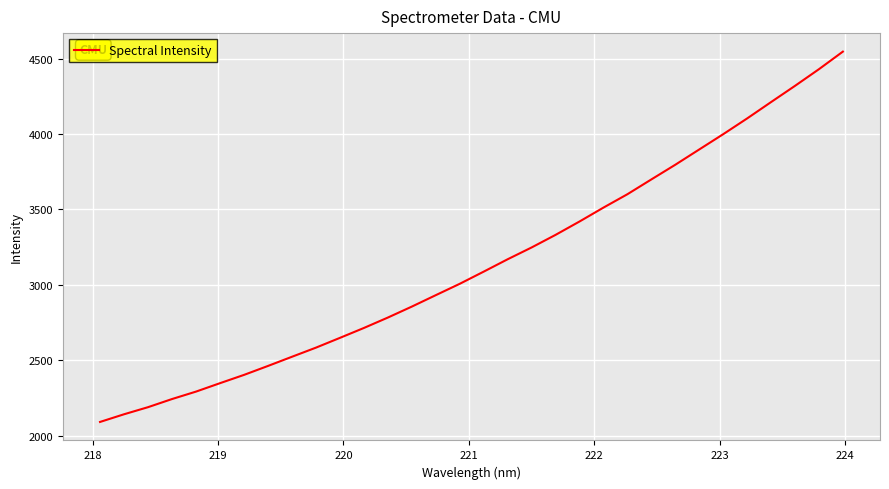

What is the maximum value shown in the chart?

4546.9